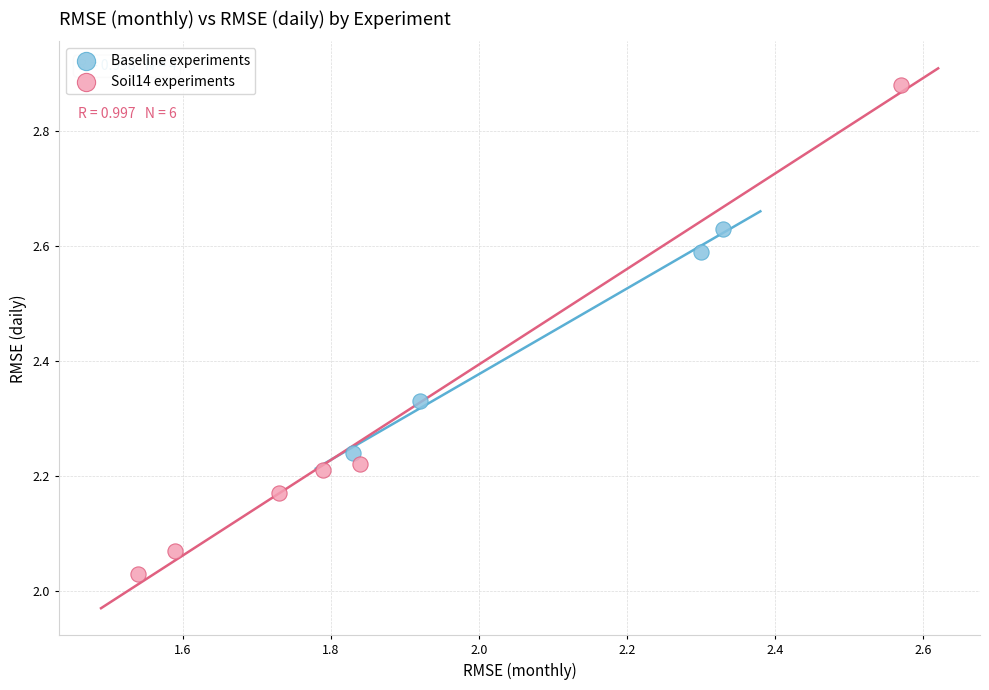

Which series reaches the minimum Y coordinate?

Soil14 experiments